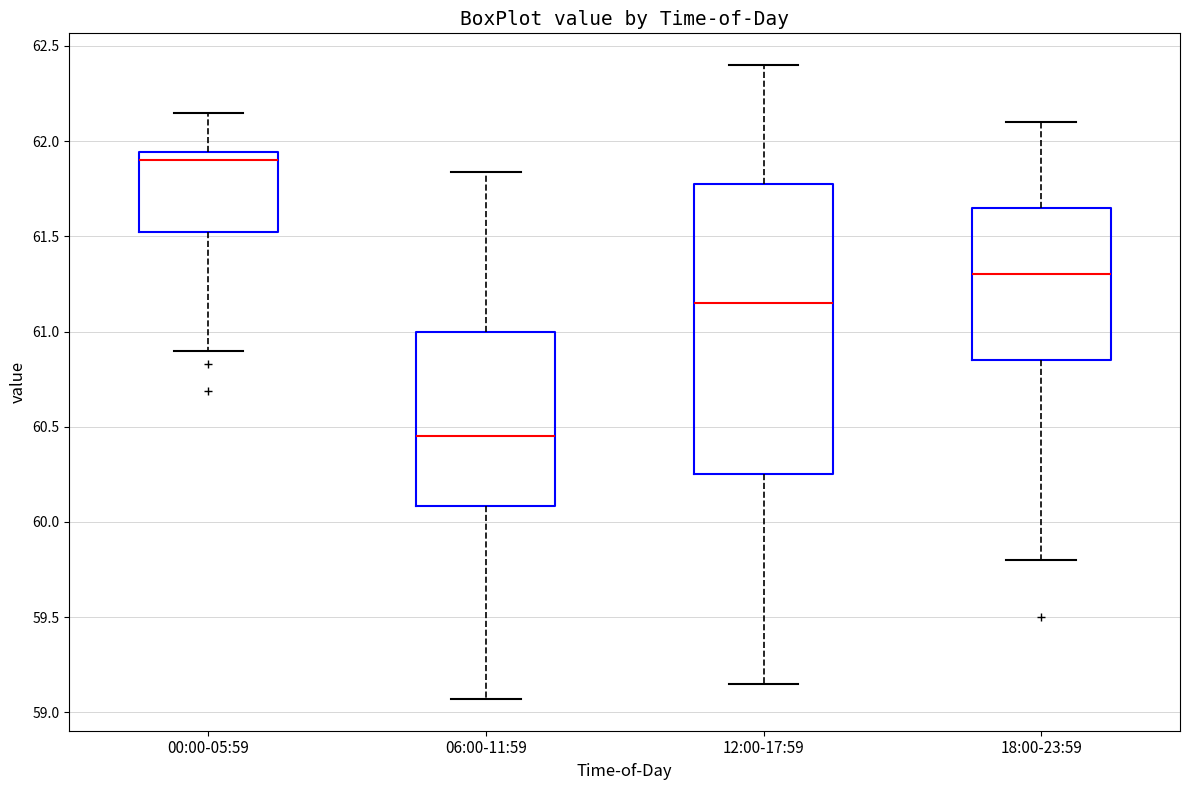

Reading left to right, transcribe this box plot: for each box, give where its median line is, the range the box spans, and where its two whiskers end, as read against the y-axis. The values are not printed on the chart, so give them approximately, as read against the axis.

00:00-05:59: median 61.90, box 61.55 to 61.95, whiskers 60.90 to 62.15
06:00-11:59: median 60.45, box 60.10 to 61.00, whiskers 59.05 to 61.85
12:00-17:59: median 61.15, box 60.25 to 61.80, whiskers 59.15 to 62.40
18:00-23:59: median 61.30, box 60.85 to 61.65, whiskers 59.80 to 62.10